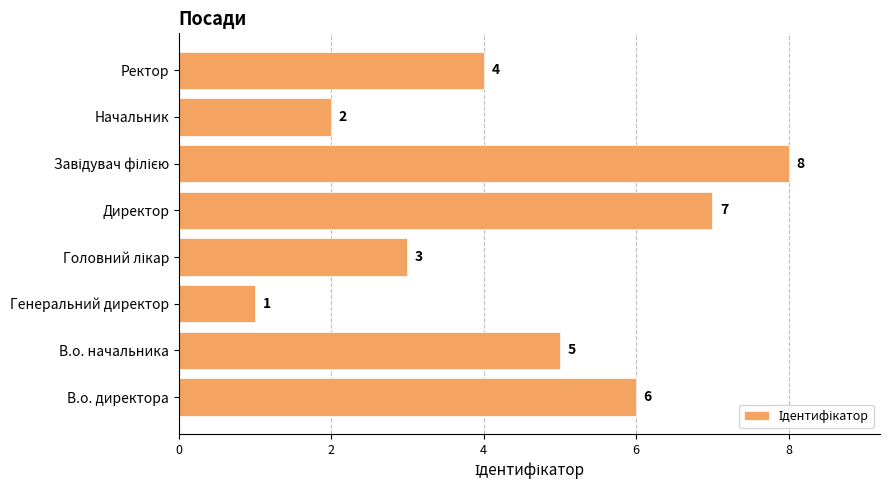

What is the ratio of the value at В.о. начальника to the value at Начальник?

2.5